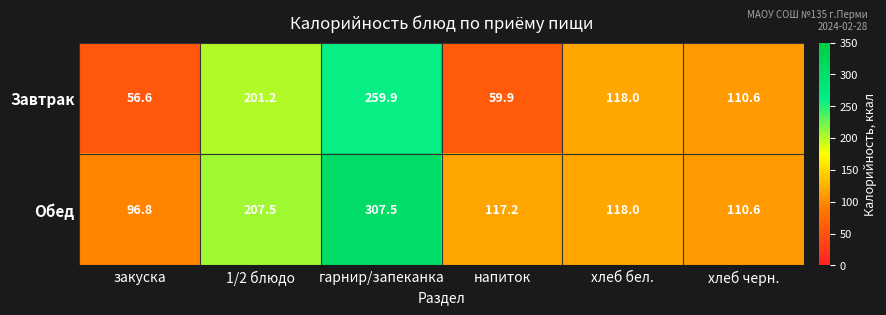

The Завтрак series shows 280.0 at 1/2 блюдо. True or false?

False